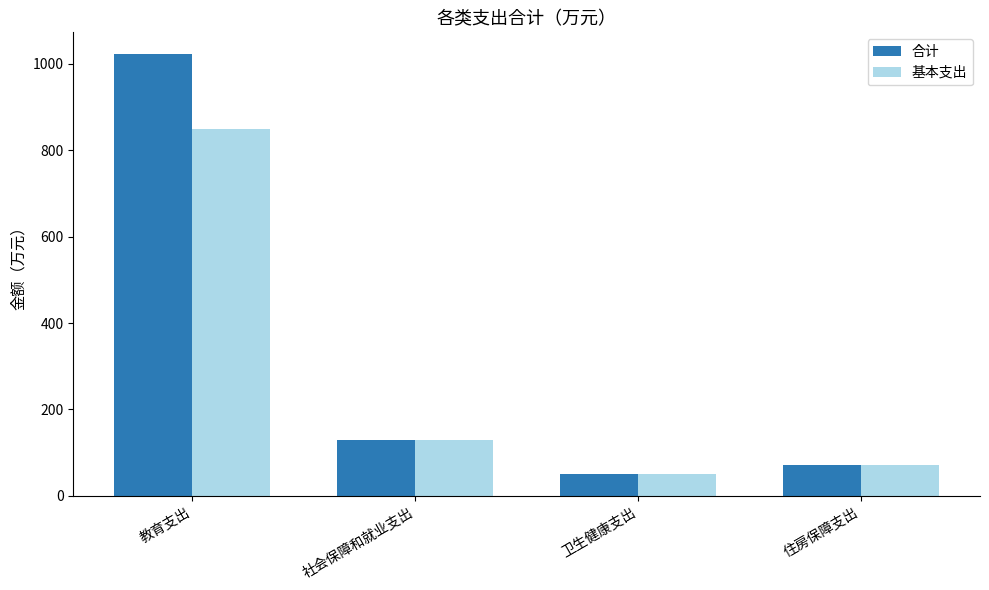

Which category has the highest value across all series?

教育支出